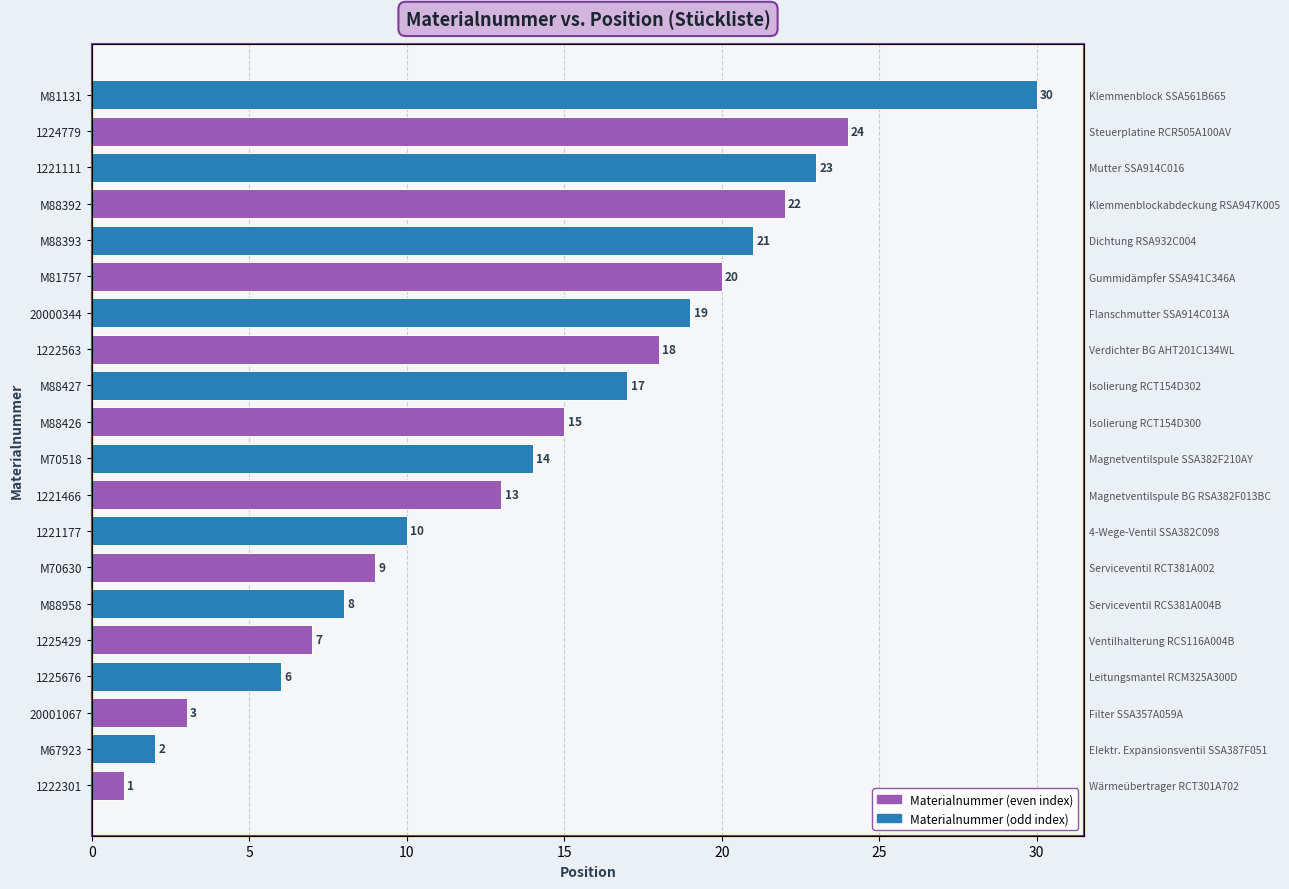

What is the approximate value at 18?

24